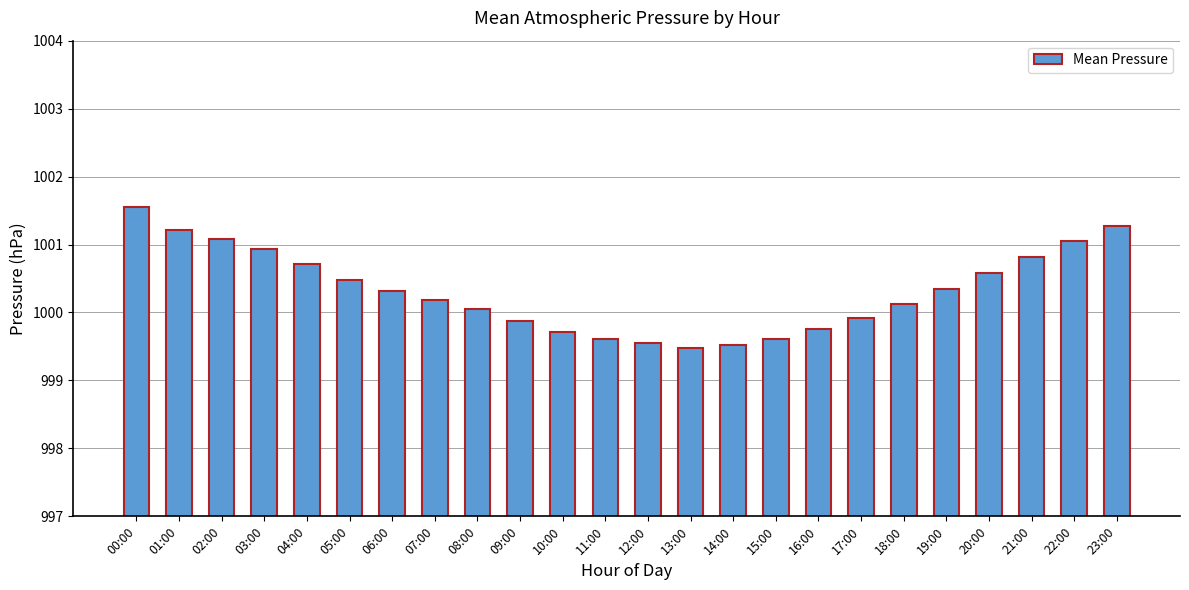

Is it true that the value at 19:00 is 1000.4?

True